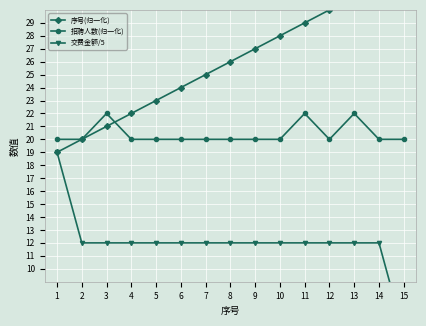

What is the maximum value for 交费金额/5?

19